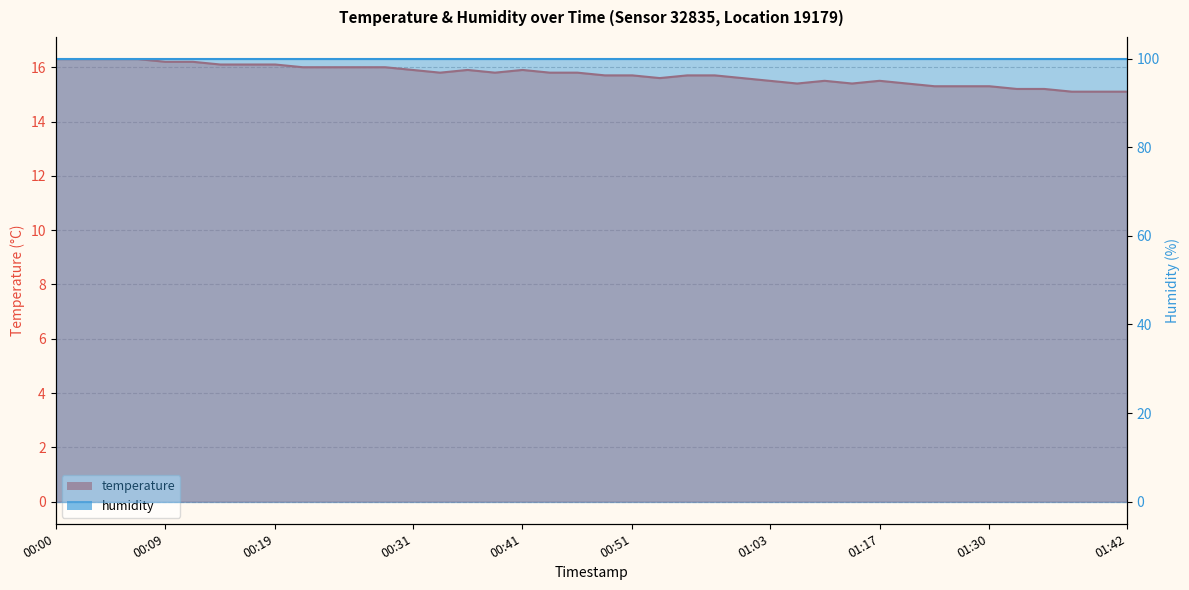

What is the label of the 21st point from the left?

00:48